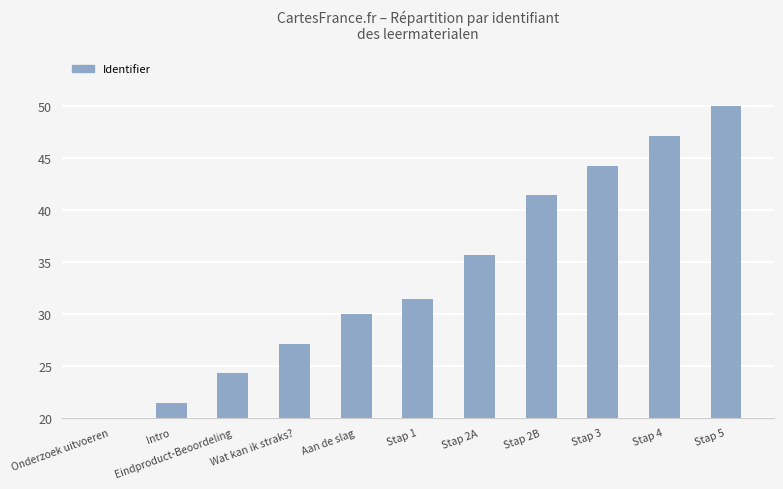

What is the smallest value displayed?

20.0